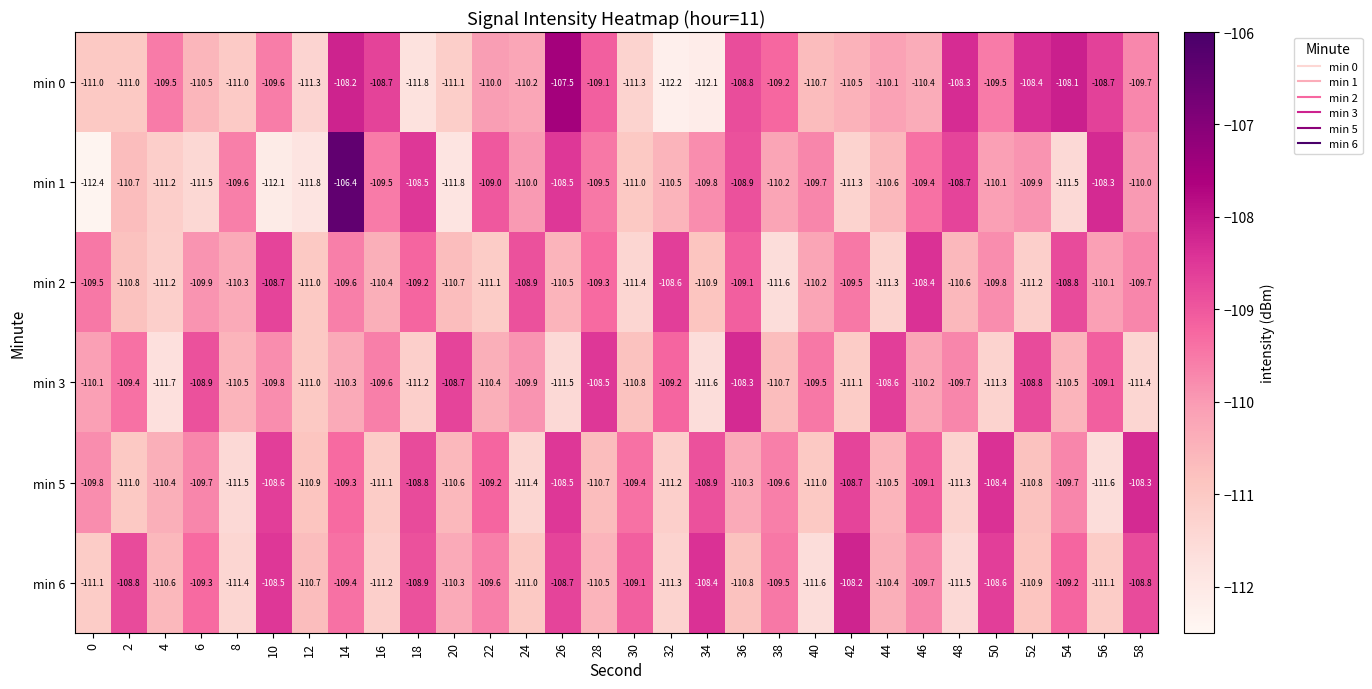

Rank the series at 54 from highest to lowest value.

min 0, min 2, min 6, min 5, min 3, min 1